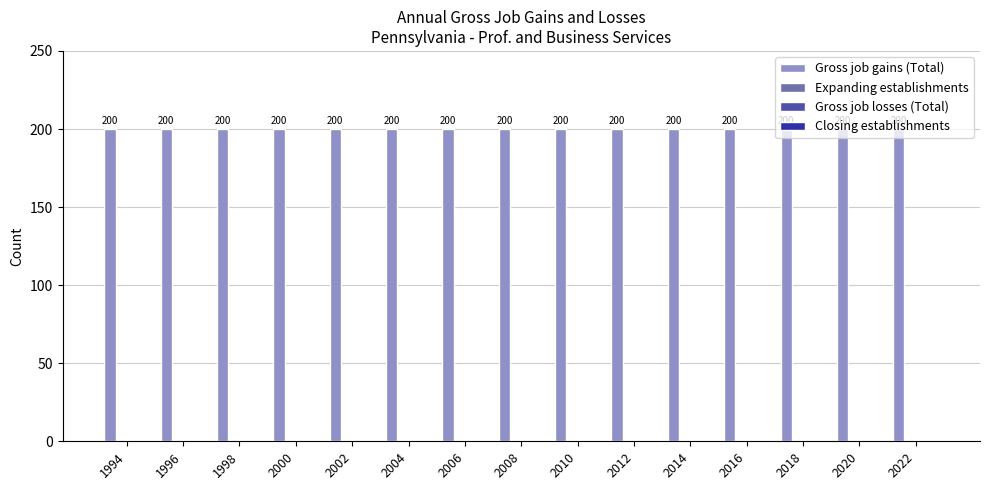

What are all the series names shown in the legend?

Gross job gains (Total), Expanding establishments, Gross job losses (Total), Closing establishments